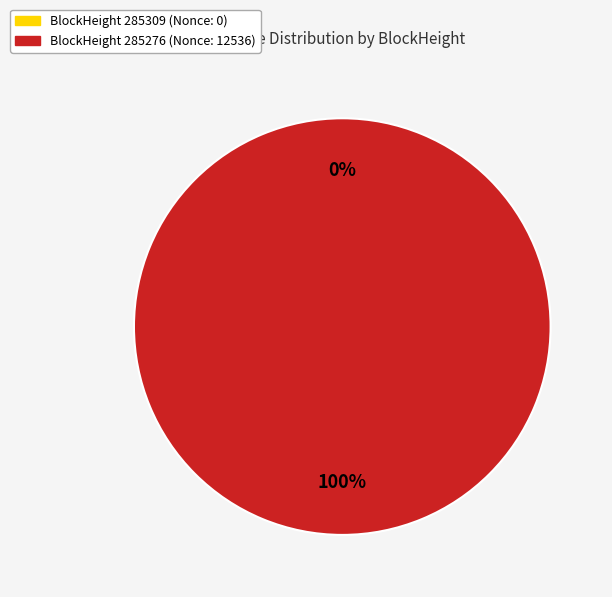

To the nearest percent, what is the average slice percentage?

50%